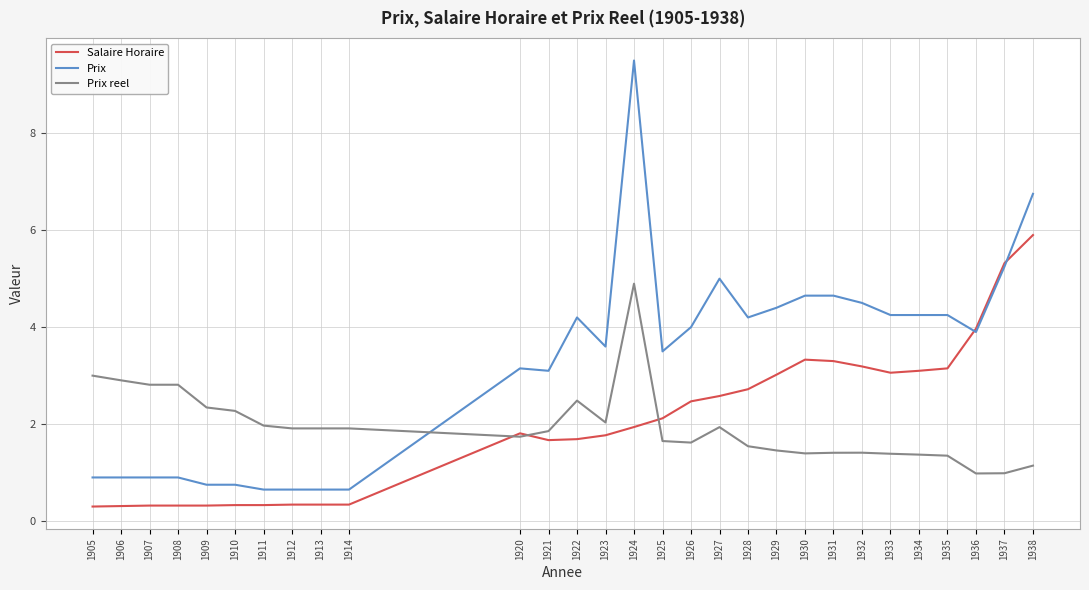

Between which two adjacent categories do Prix and Prix reel first intersect?

1914 and 1920